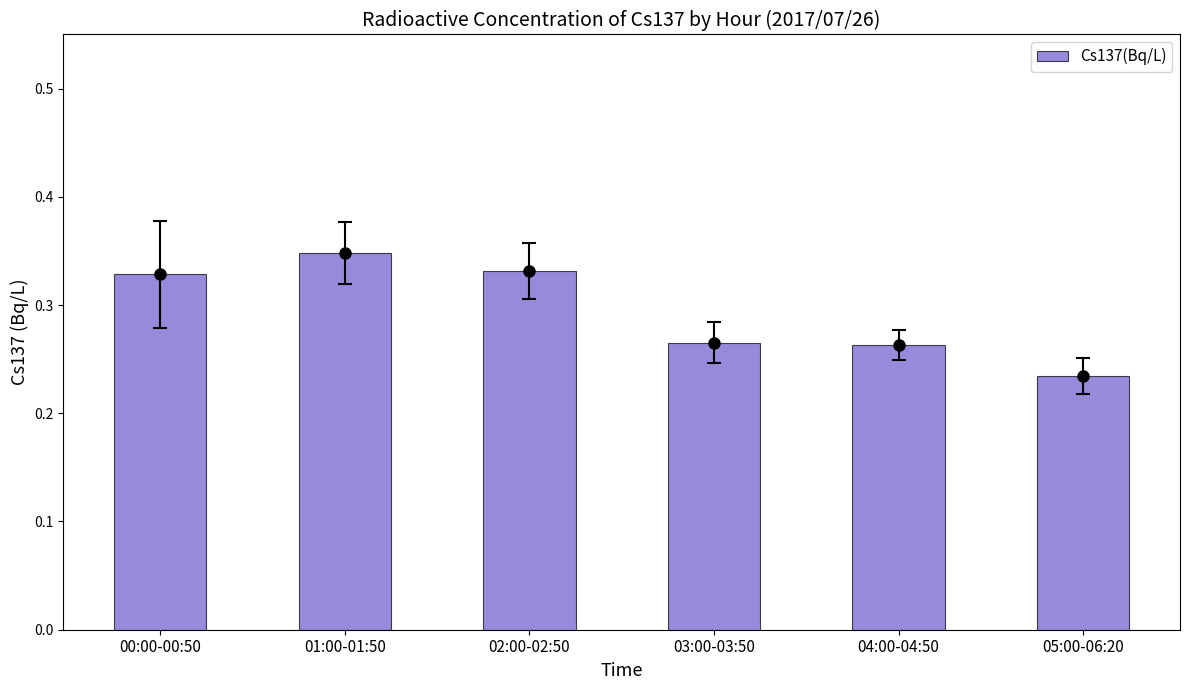

How many categories are shown in the chart?

6